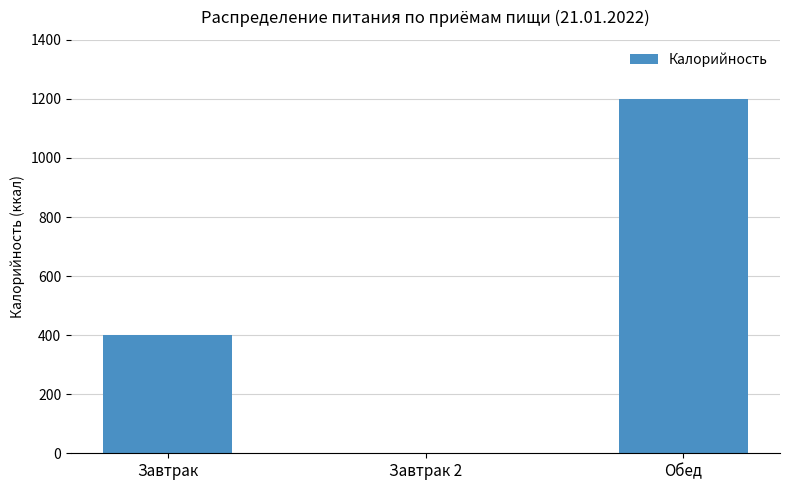

At which category does the chart reach its peak across all series?

Обед